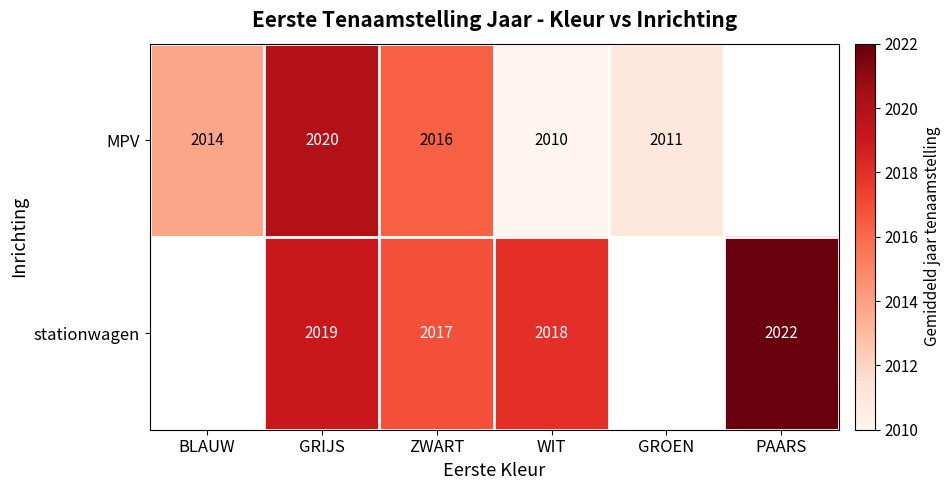

What is the total value across all series at WIT?

4028.0